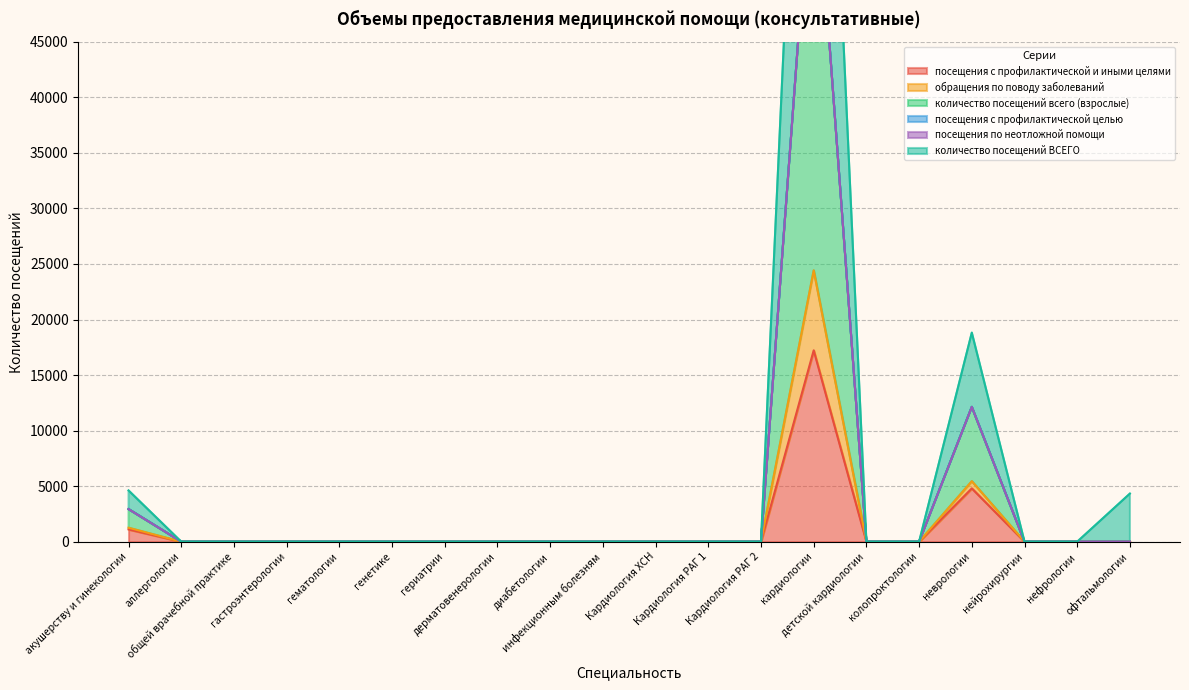

What is the highest value of the посещения с профилактической и иными целями series?

17225